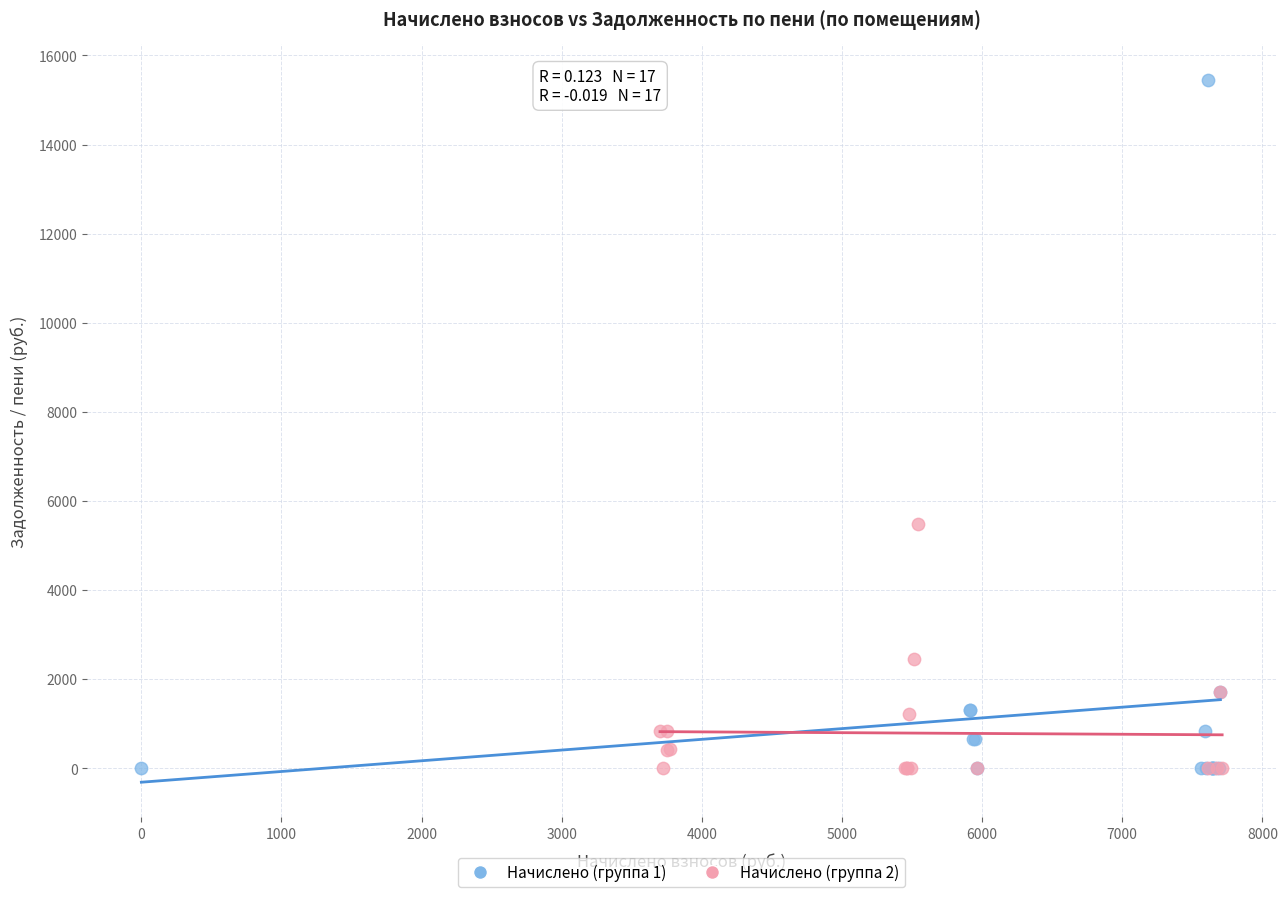

Which series reaches the maximum Y coordinate?

Начислено (группа 1)